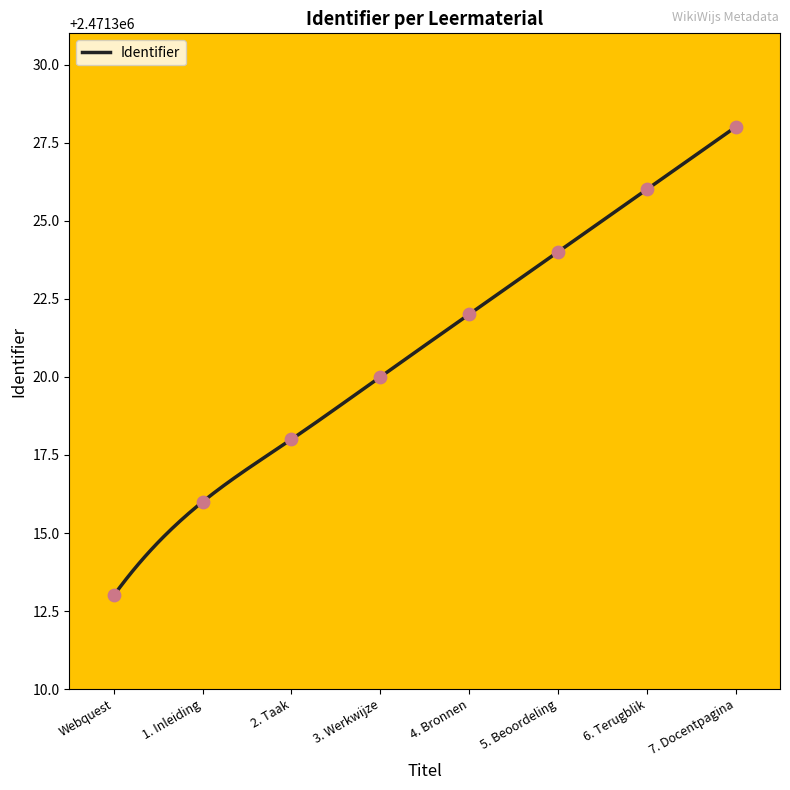

What is the change in value from 1. Inleiding to 2. Taak?

+2